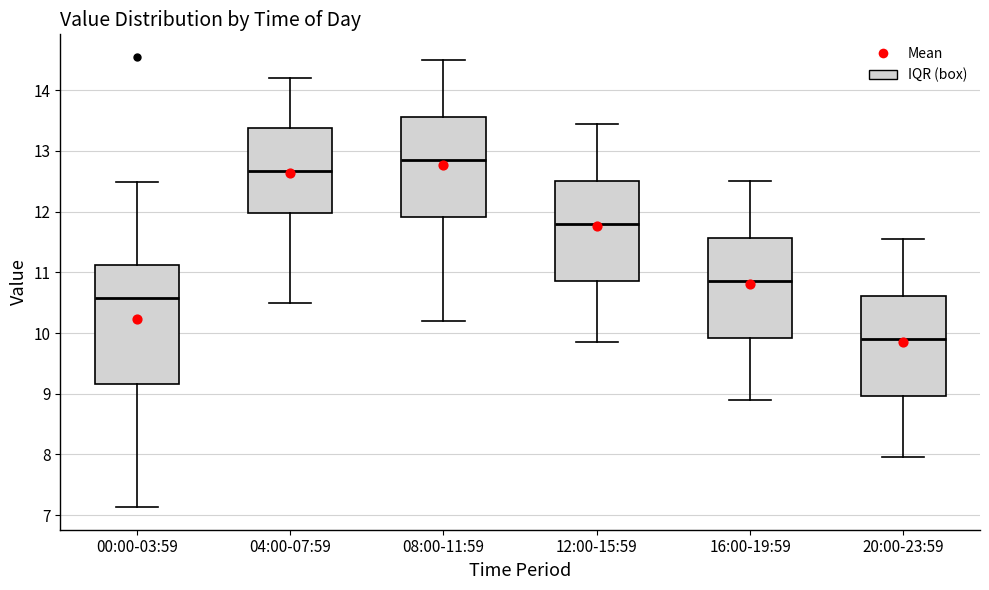

Which box's median line is the highest?

08:00-11:59